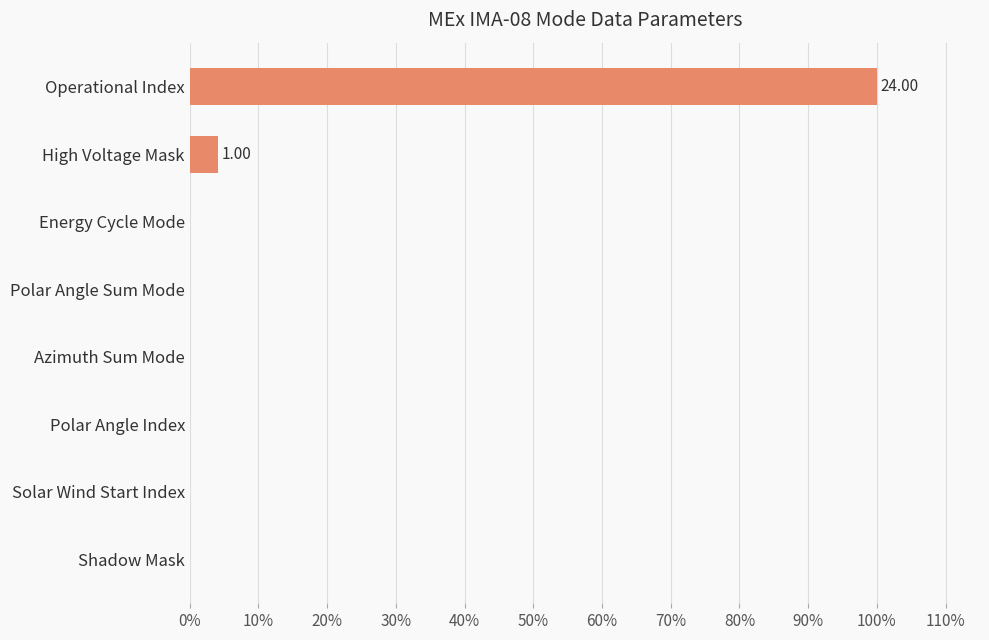

At which label is the value closest to 50?

High Voltage Mask